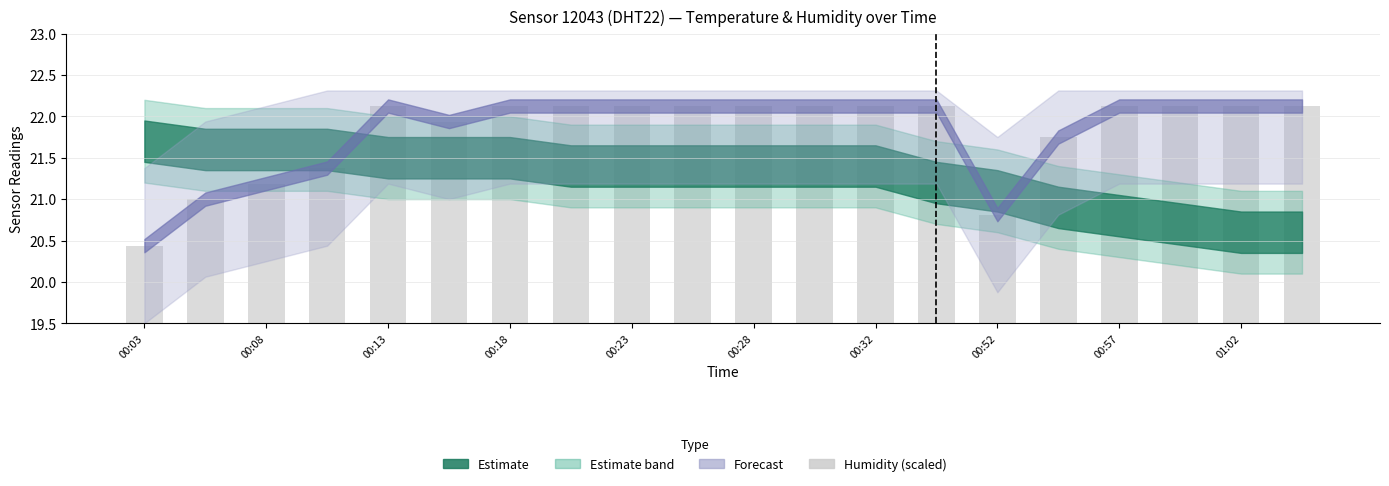

What is the value of the 5th bar from the left?

22.1